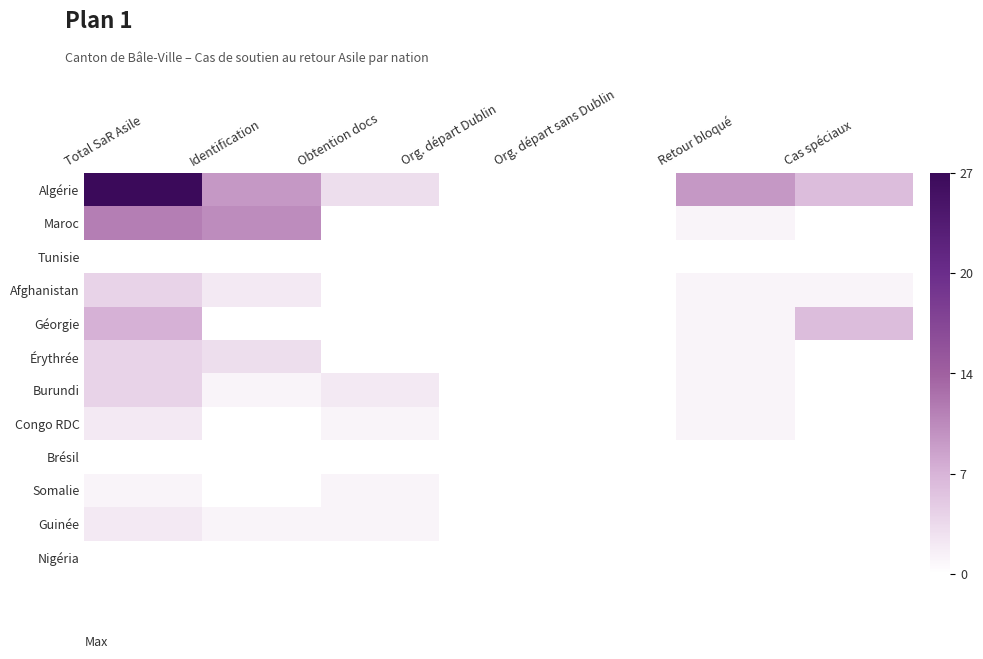

What is the greatest value displayed?

27